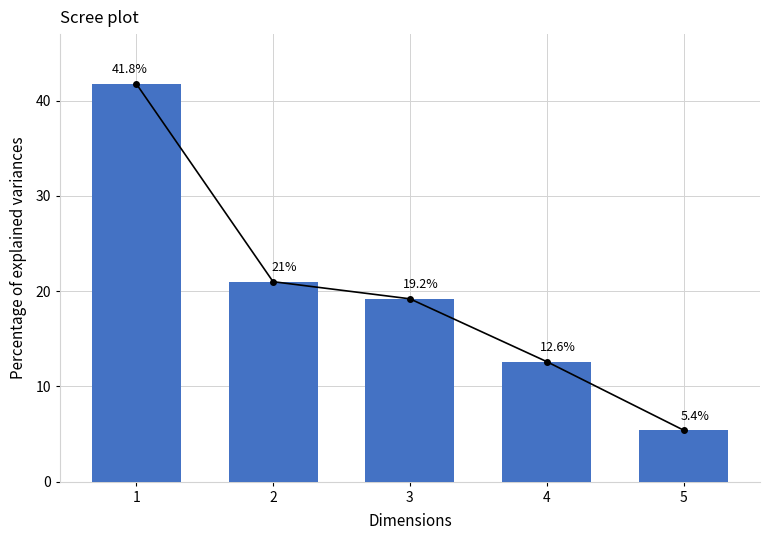

Between 4 and 3, which is larger?

3